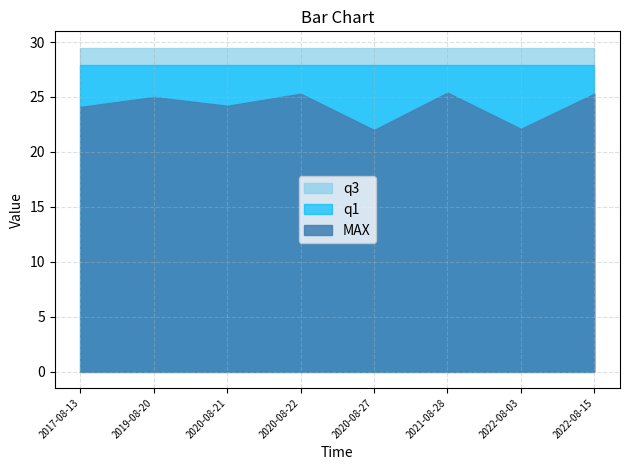

List the labels in order of MAX value, largest first.

2021-08-28, 2020-08-22, 2022-08-15, 2019-08-20, 2020-08-21, 2017-08-13, 2022-08-03, 2020-08-27